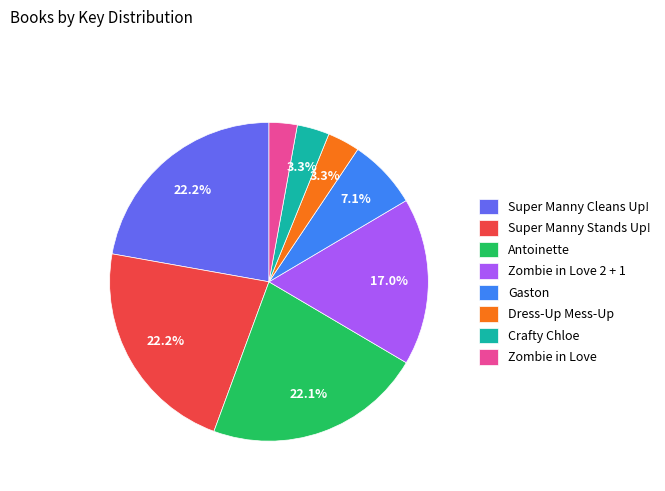

To the nearest percent, what portion does Zombie in Love represent?

3%